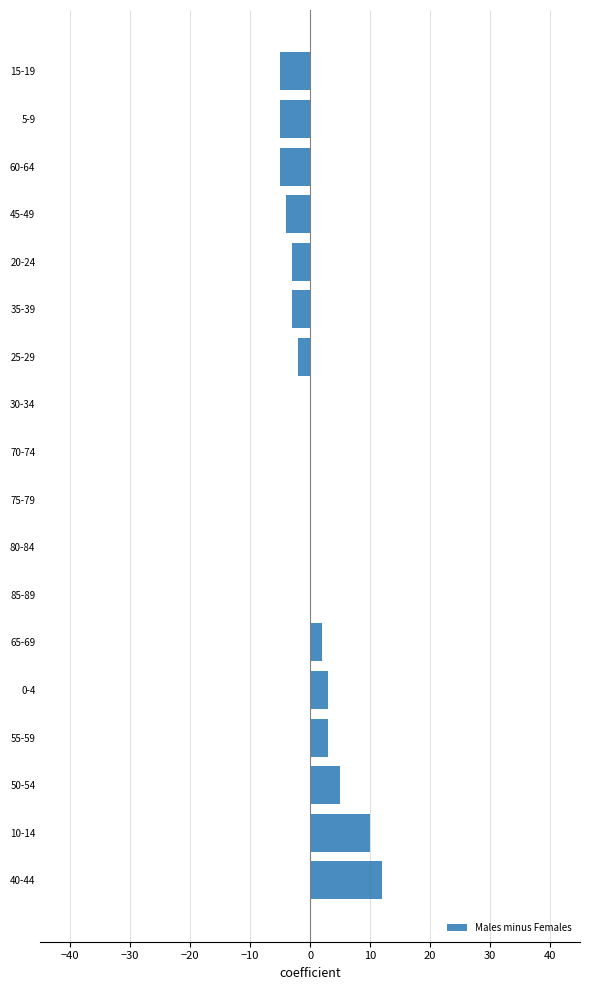

The chart shows a value of 1 at 50-54. True or false?

False